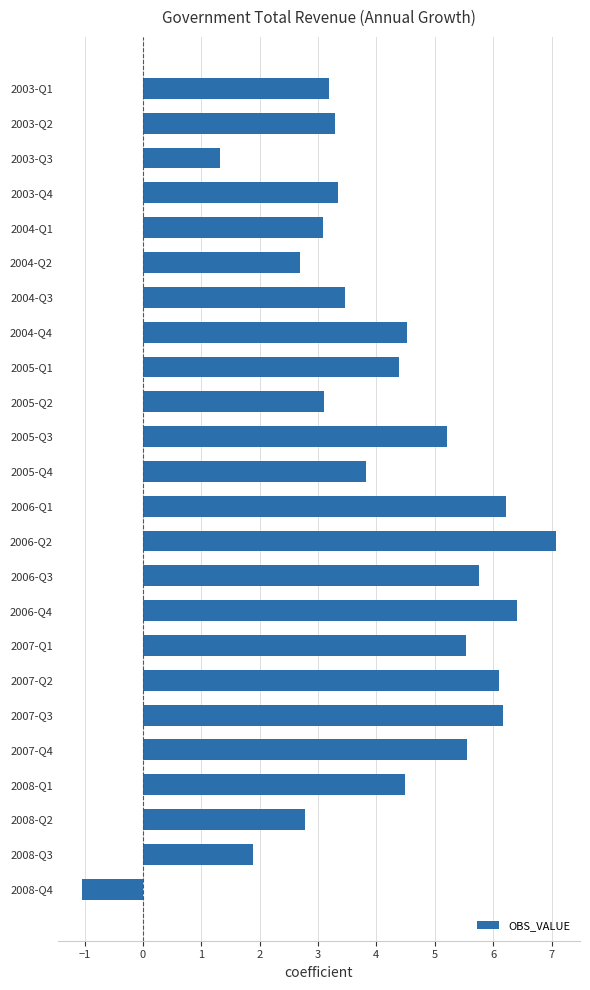

How many categories are shown in the chart?

24